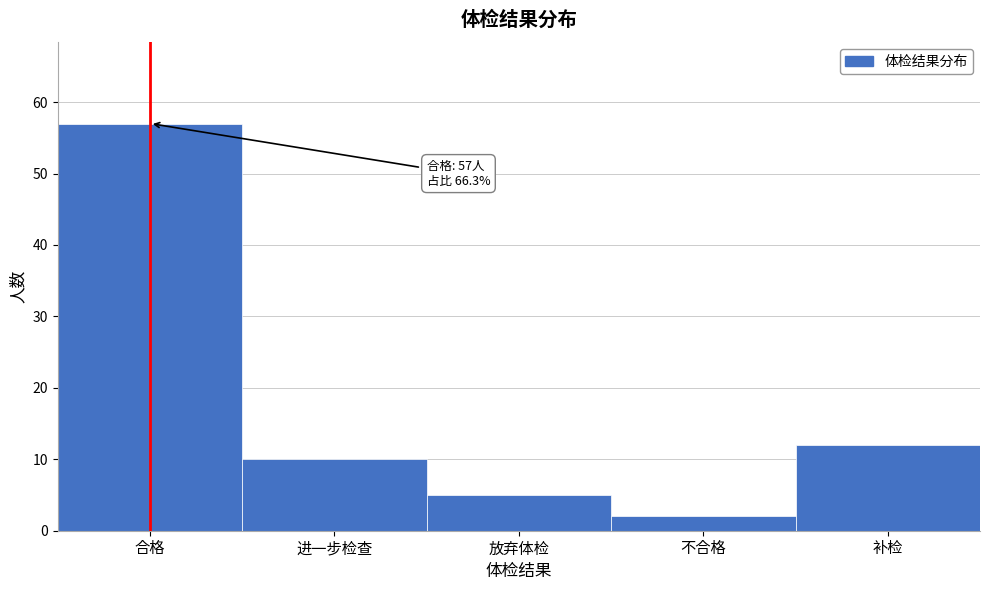

Reading left to right, extract all data points from this chart.

57	10	5	2	12